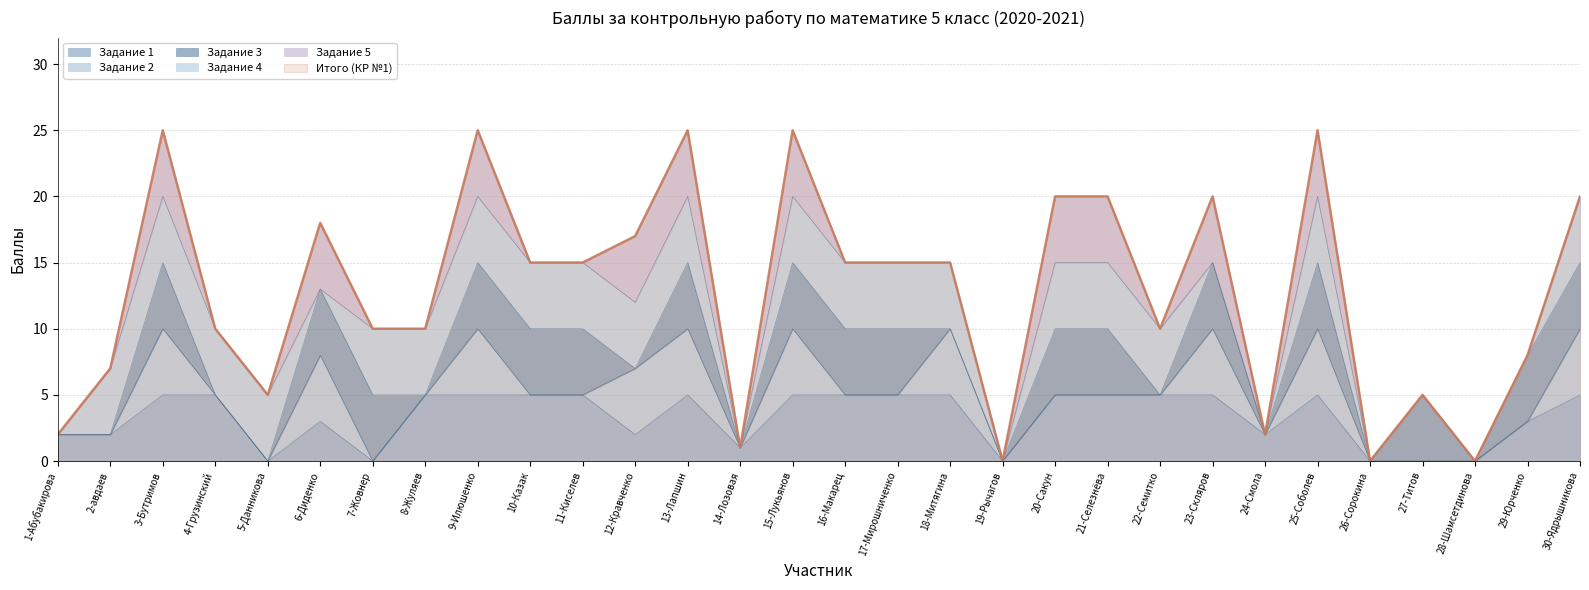

Where is Задание 3 nearest to the value 2?

1-Абубакирова